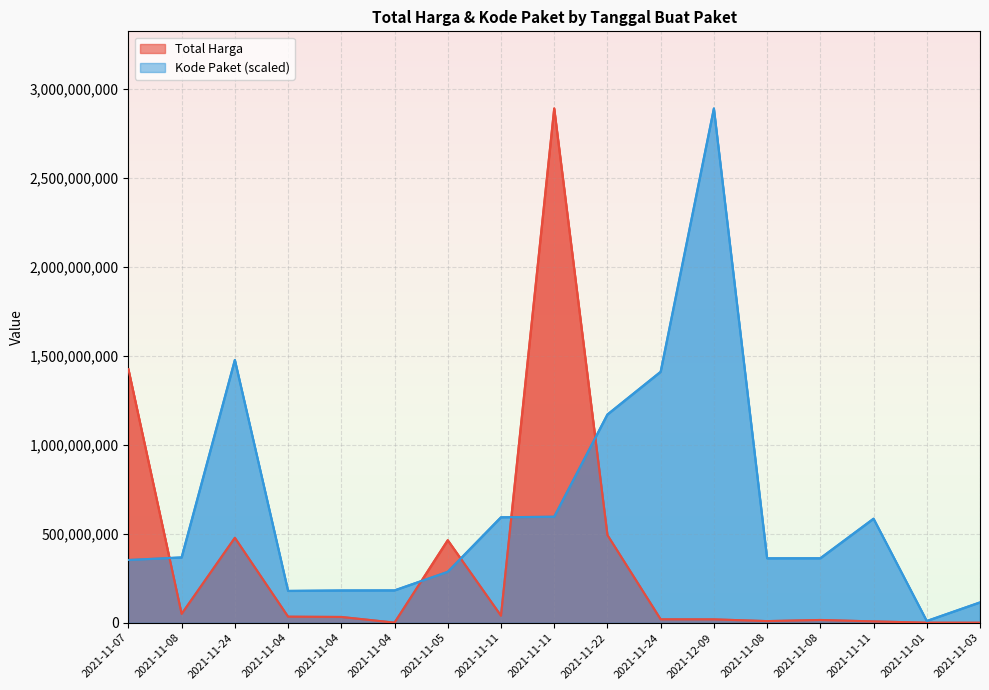

Where do Total Harga and Kode Paket first cross each other?

2021-11-07 and 2021-11-08